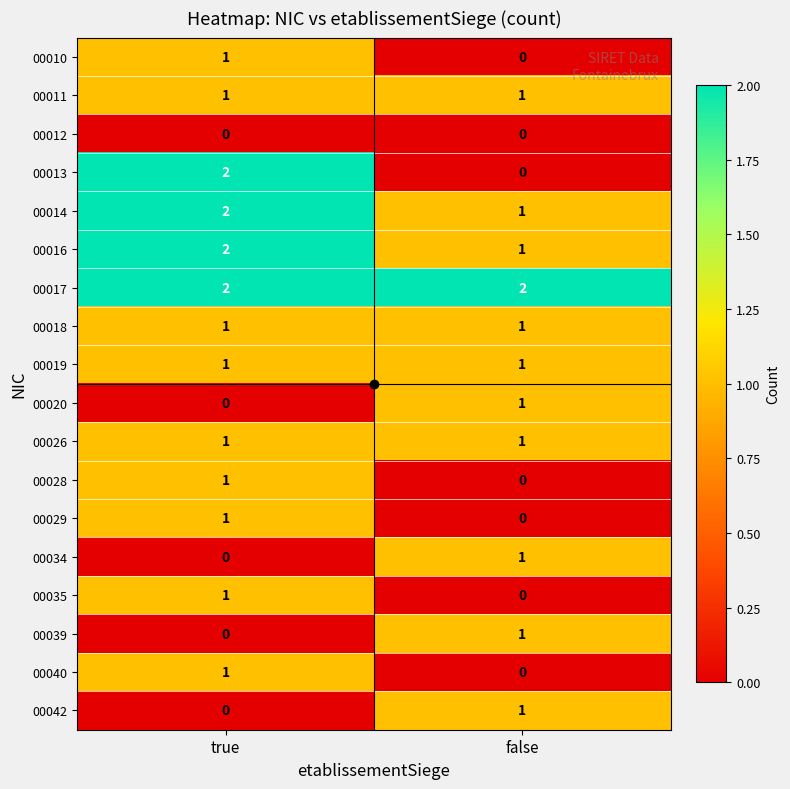

True or false: 00010 has a value of 2 at true.

False